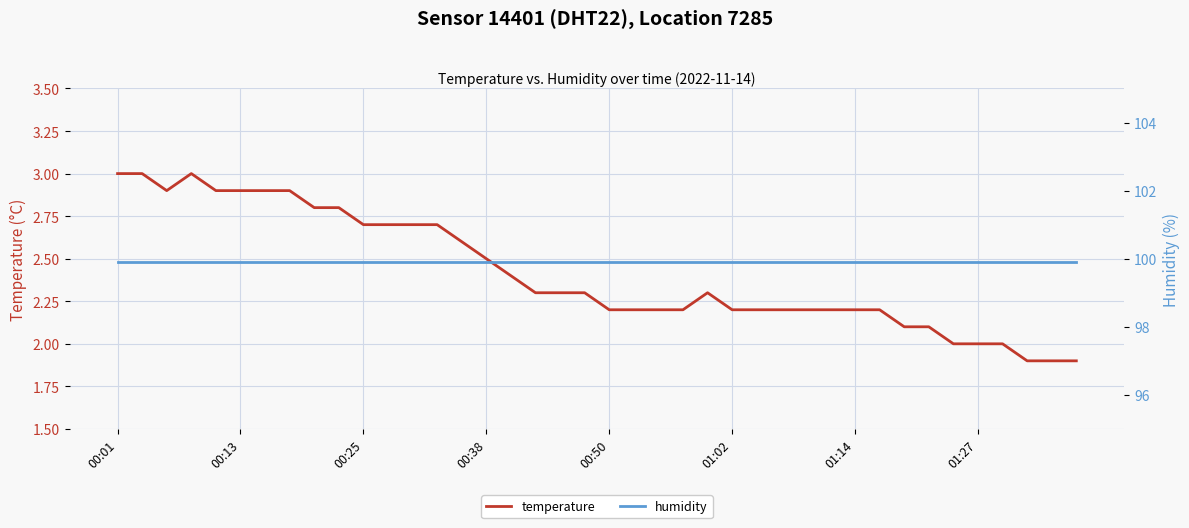

How many data points in temperature are less than 2?

3